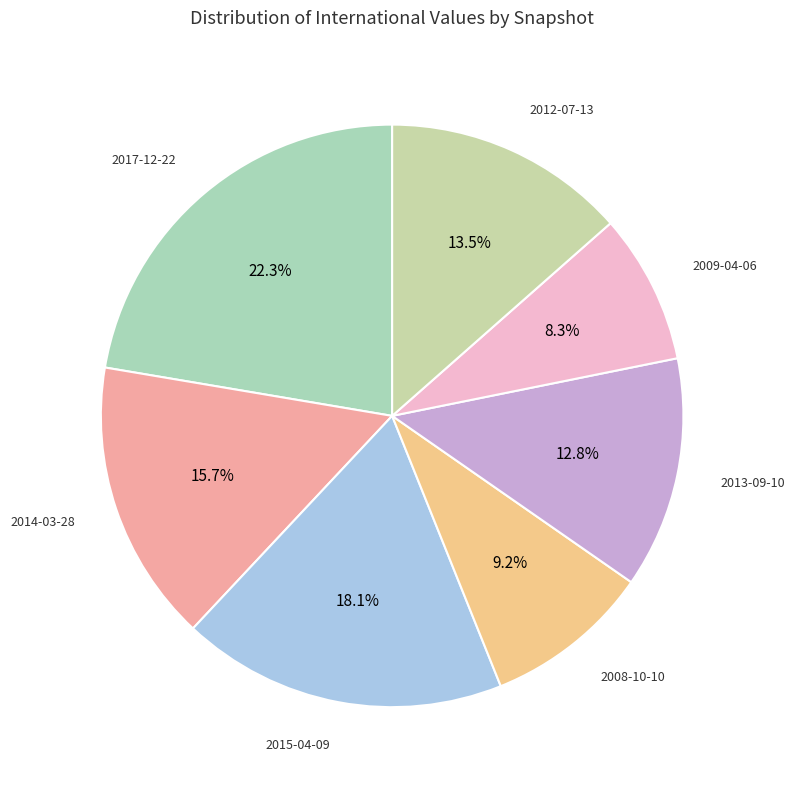

Between 2015-04-09 and 2017-12-22, which is larger?

2017-12-22